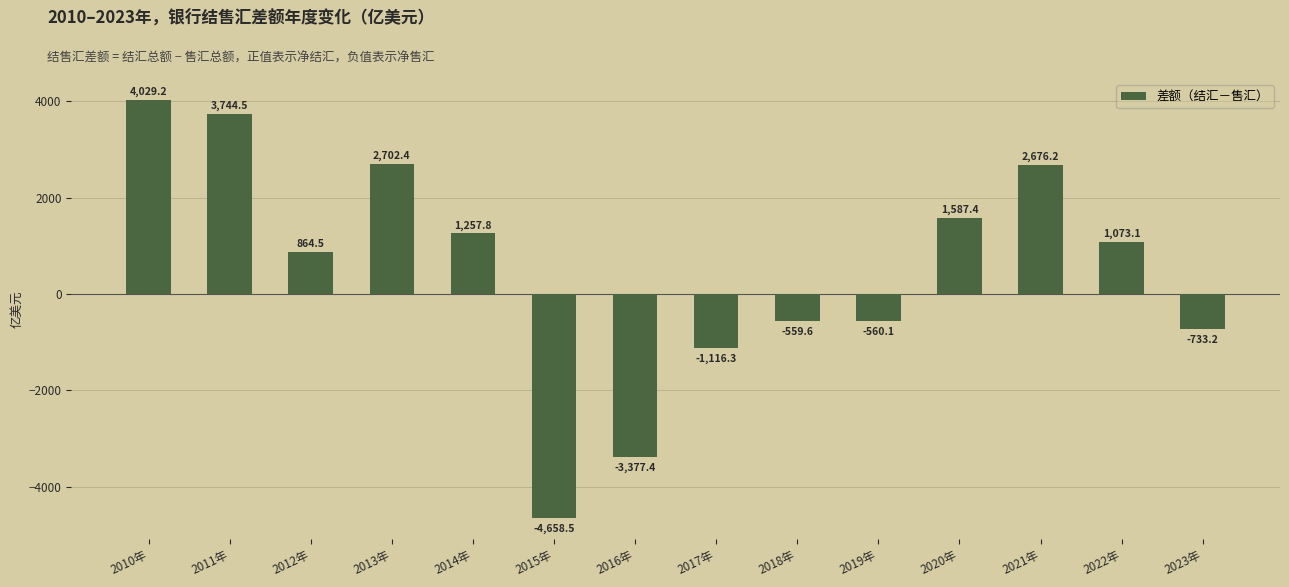

Reading left to right, list all the values displayed in this chart.

4029.2	3744.5	864.5	2702.4	1257.8	-4658.5	-3377.4	-1116.3	-559.6	-560.1	1587.4	2676.2	1073.1	-733.2